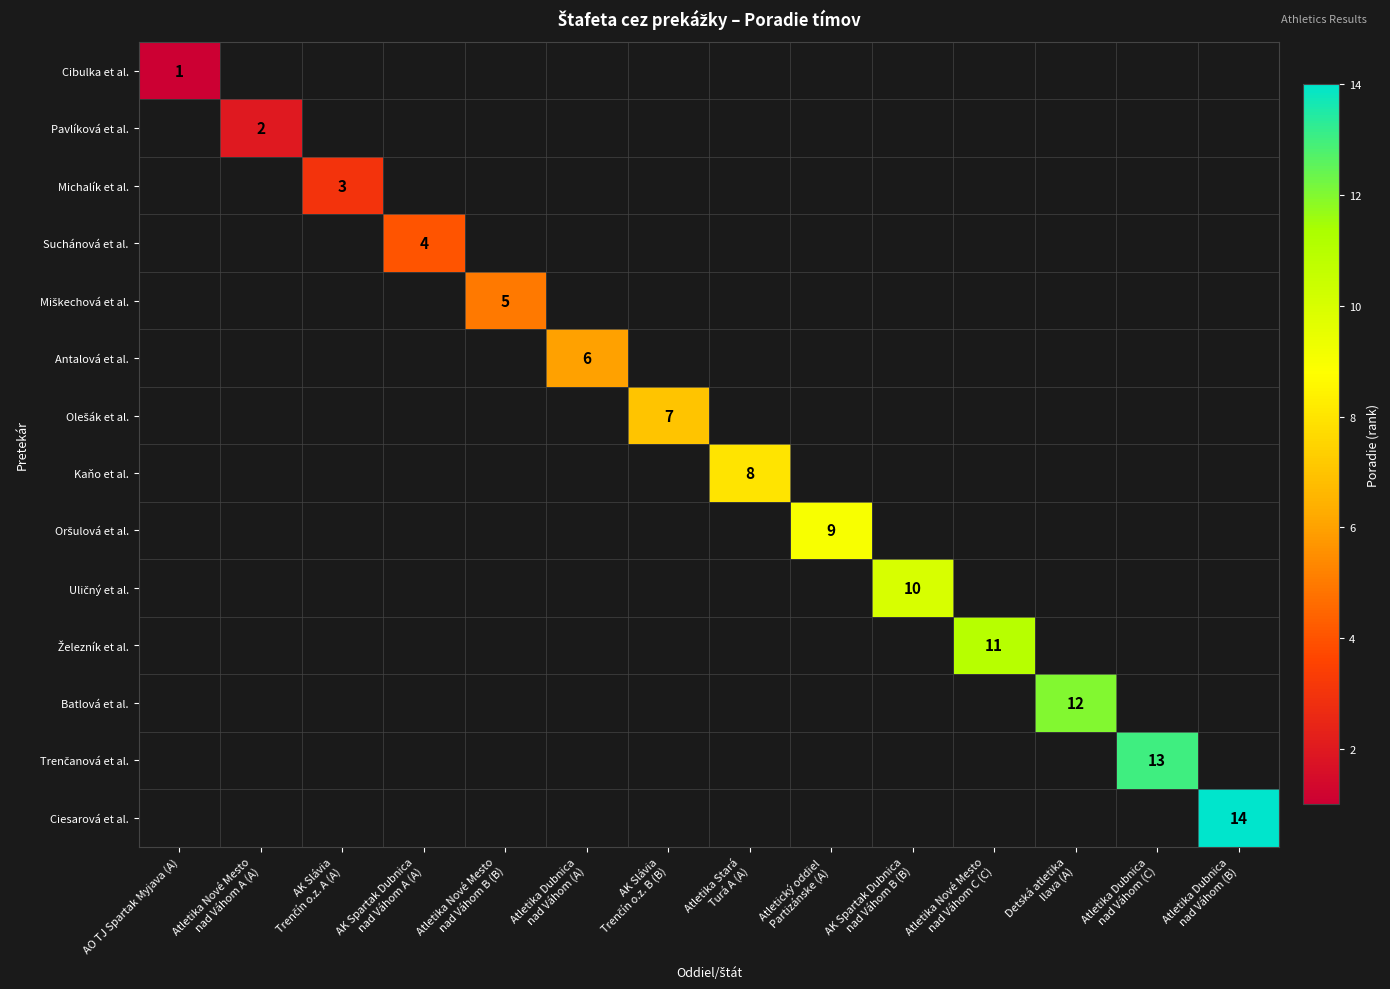

List the series in order of their peak value, lowest first.

Cibulka et al., Pavlíková et al., Michalík et al., Suchánová et al., Miškechová et al., Antalová et al., Olešák et al., Kaňo et al., Oršulová et al., Uličný et al., Železník et al., Batlová et al., Trenčanová et al., Ciesarová et al.